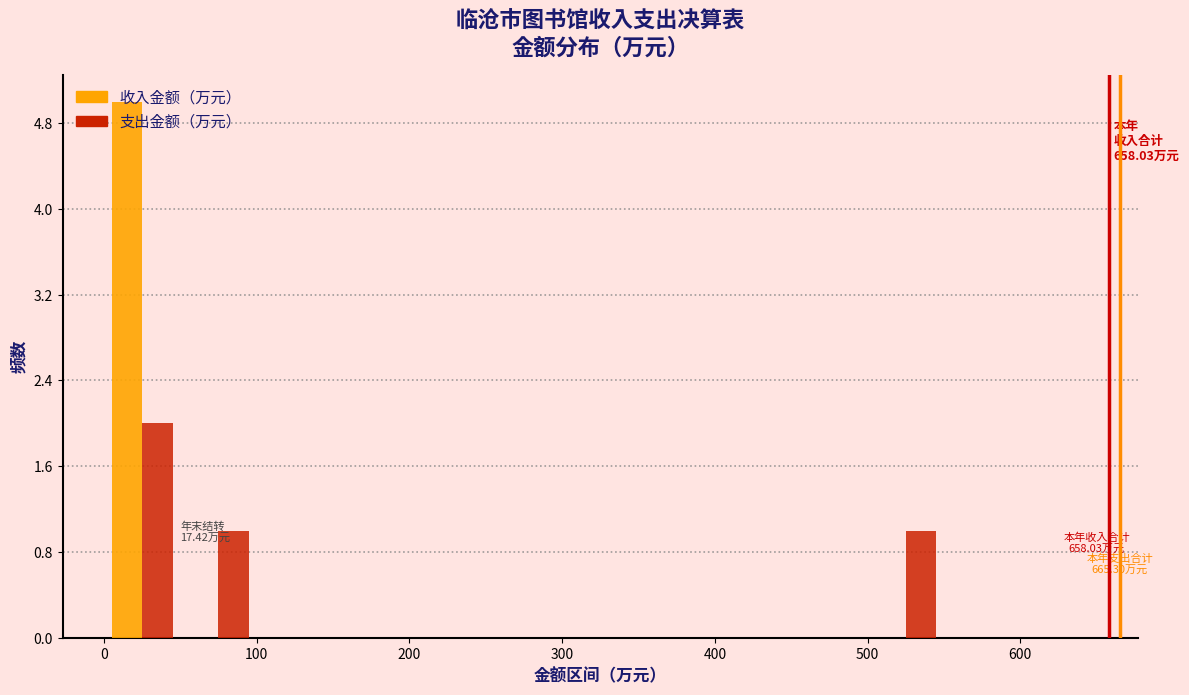

In the 支出金额（万元） series, which range on the x-axis has the tallest bar?

0 to 50